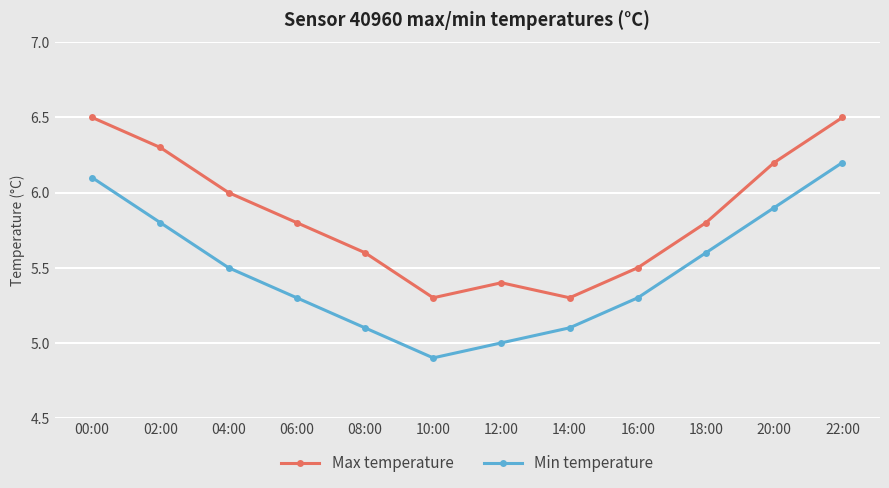

Reading left to right, transcribe all the data shown in this chart.

Max temperature: 6.5	6.3	6.0	5.8	5.6	5.3	5.4	5.3	5.5	5.8	6.2	6.5
Min temperature: 6.1	5.8	5.5	5.3	5.1	4.9	5.0	5.1	5.3	5.6	5.9	6.2